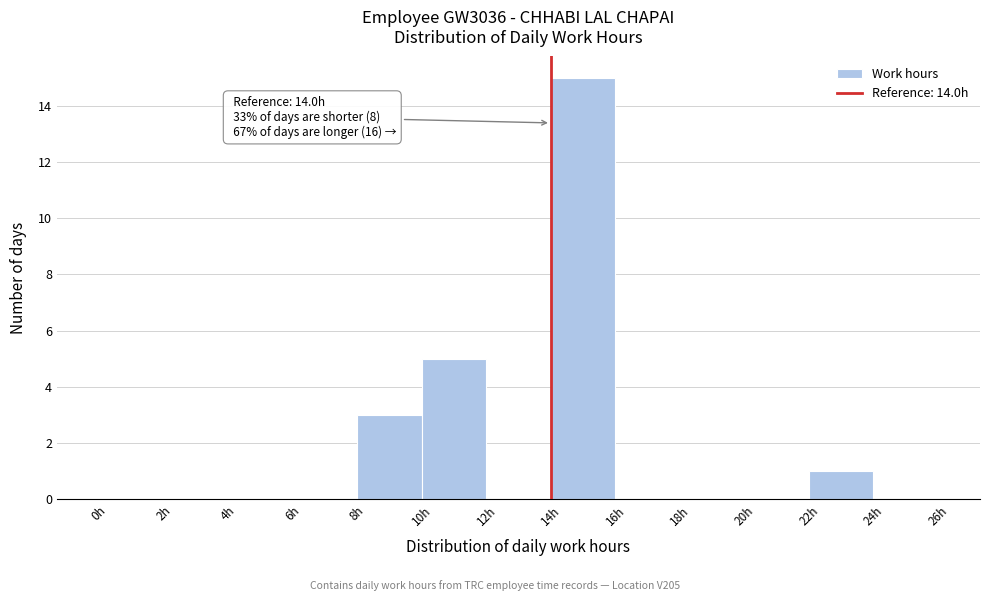

Which range on the x-axis has the tallest bar?

14 to 16